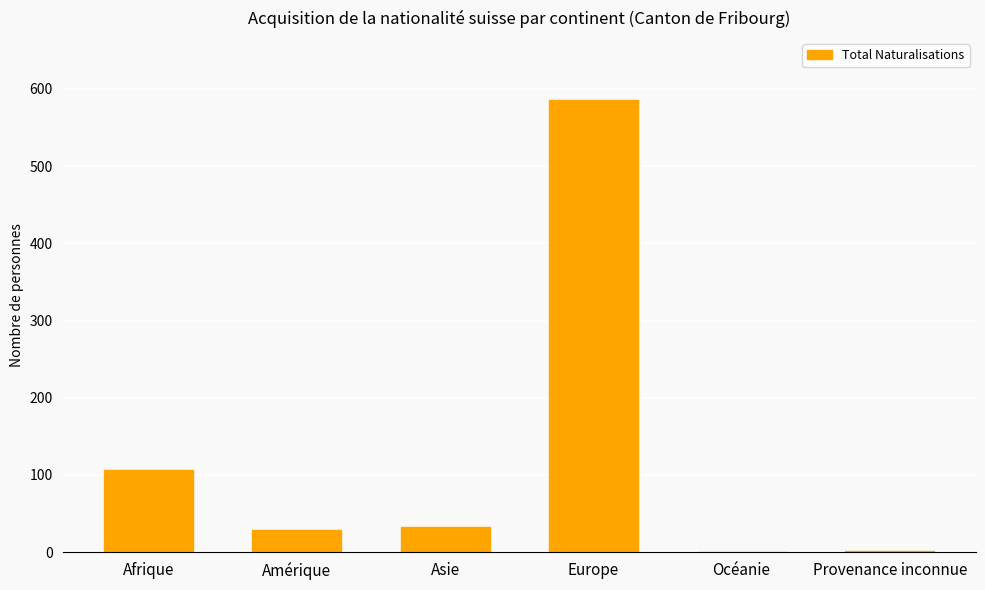

Count the number of data series in this chart.

1